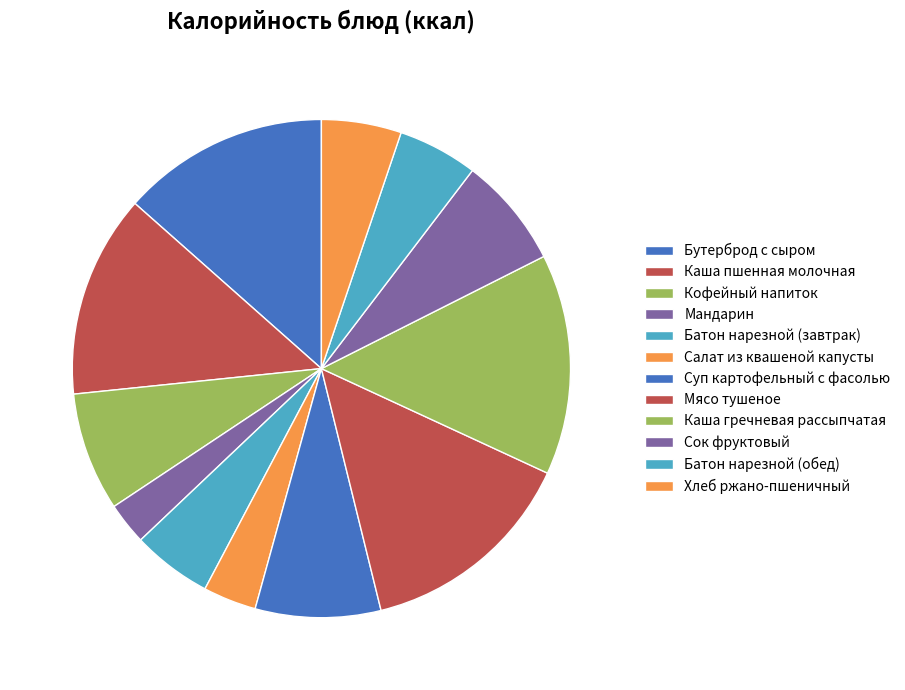

To the nearest percent, what is the difference between the largest and smallest slice percentages?

12%